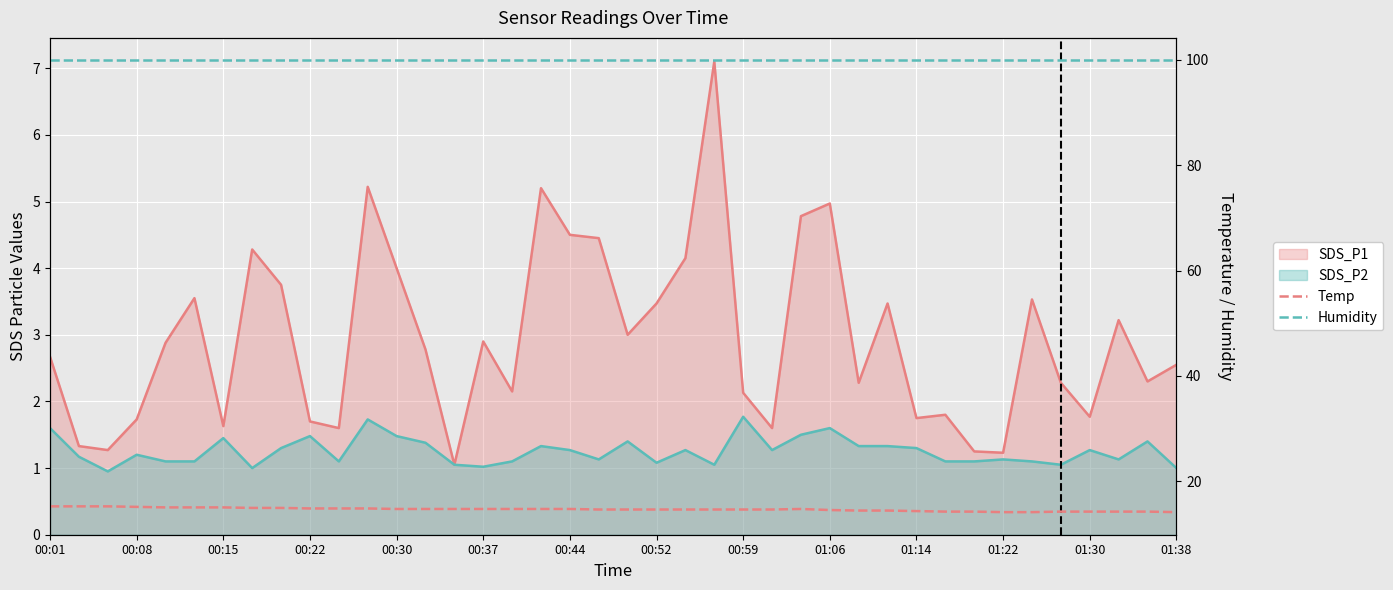

True or false: Humidity has more than 1 interior local peaks.

False